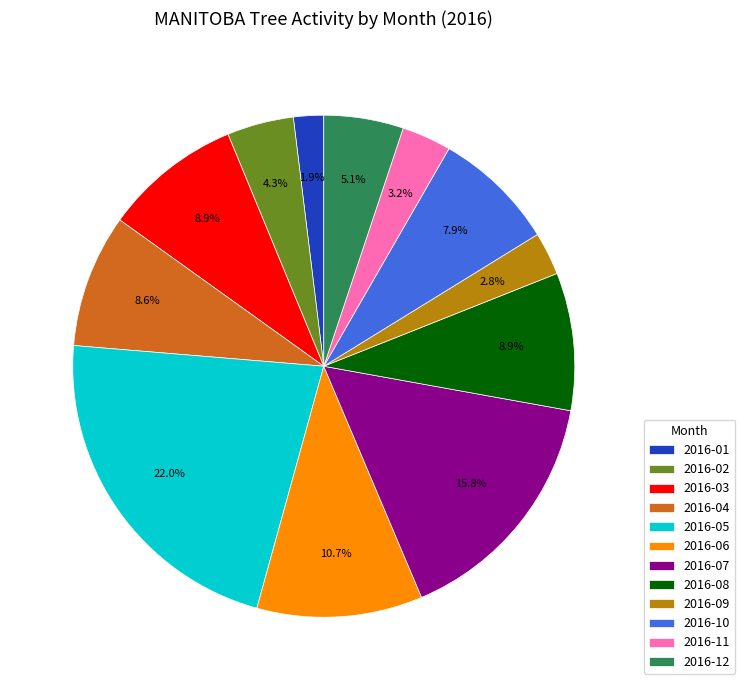

Approximately how many times larger is the value at 2016-12 compared to 2016-11?

1.6